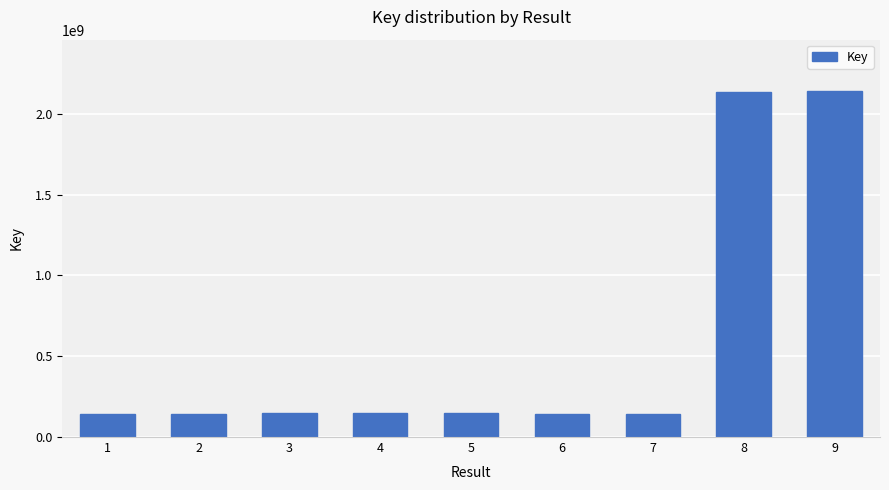

Which has a higher value, 4 or 8?

8